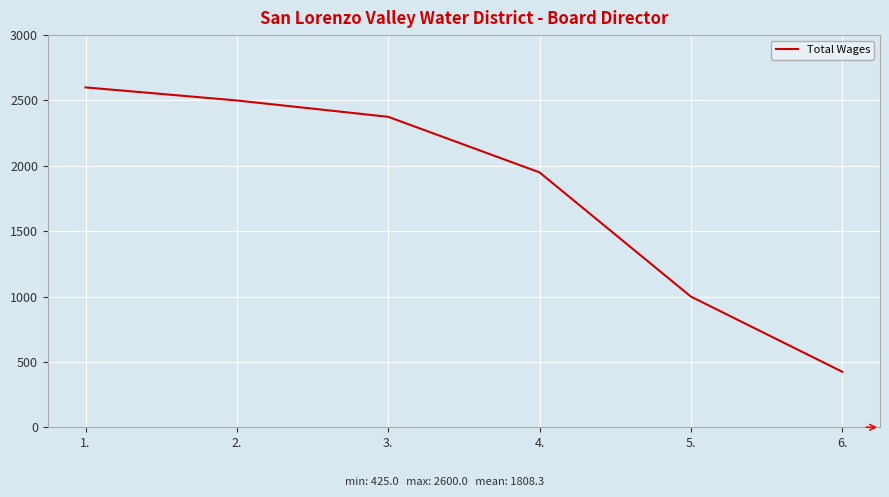

What is the change in value from 2. to 3.?

-125